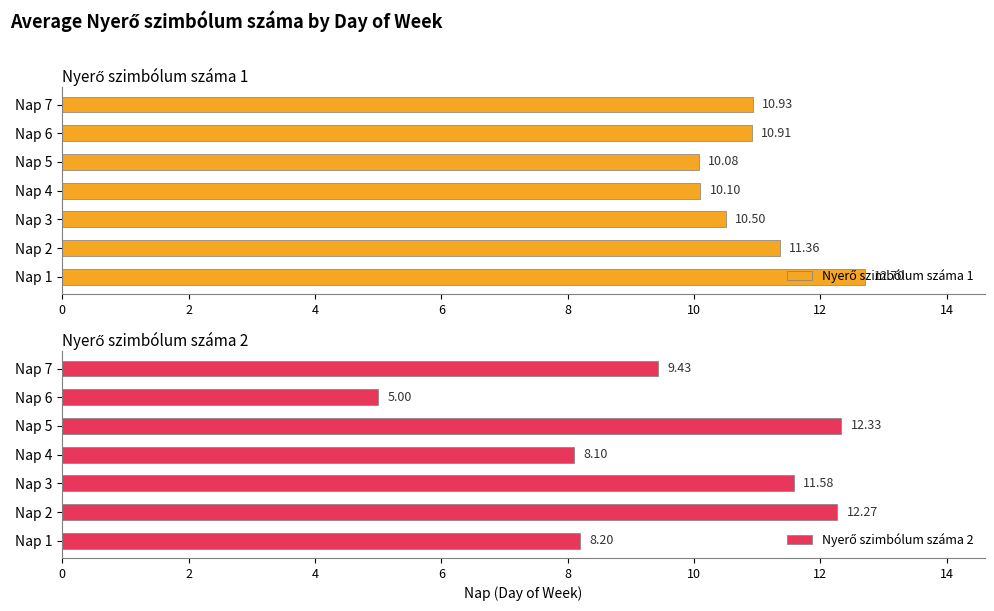

Where does the Nyerő szimbólum száma 2 series first go above 9?

Nap 2